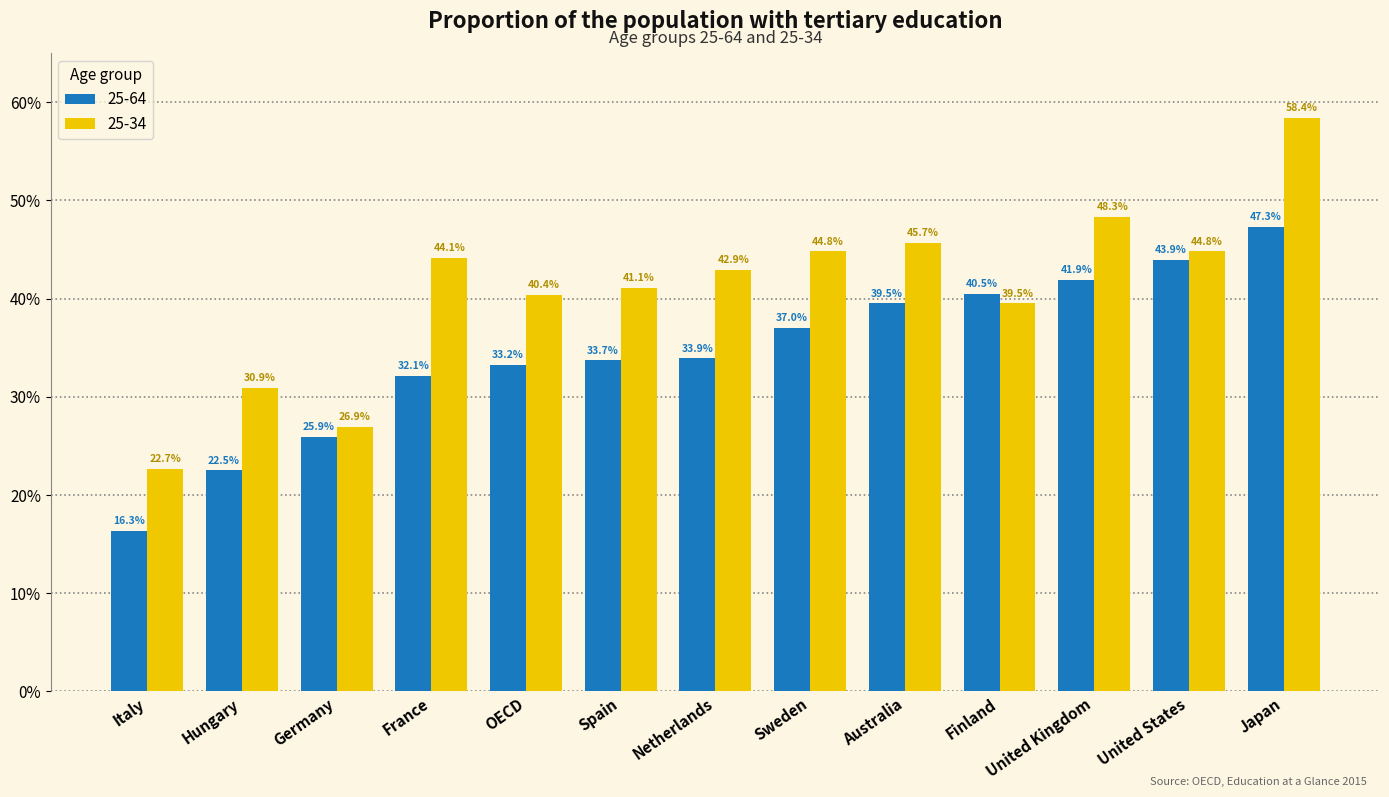

At which label is 25-34 closest to 0?

Italy